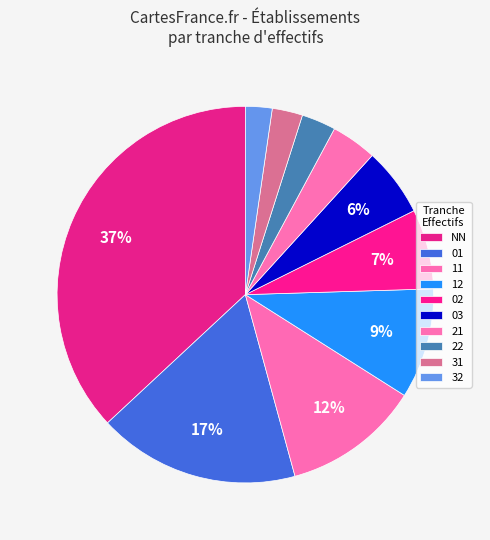

Combined, do 03 and 21 account for over 50%?

No